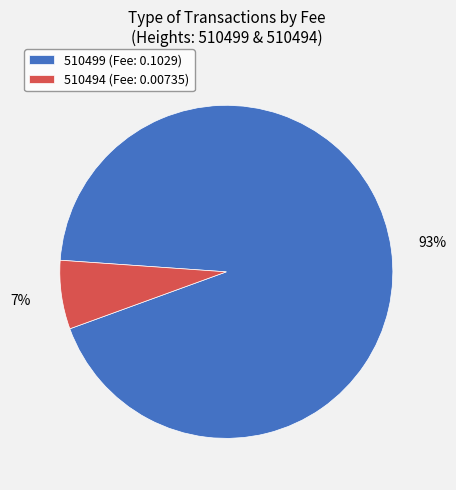

To the nearest percent, what percentage of the pie is 510494?

7%